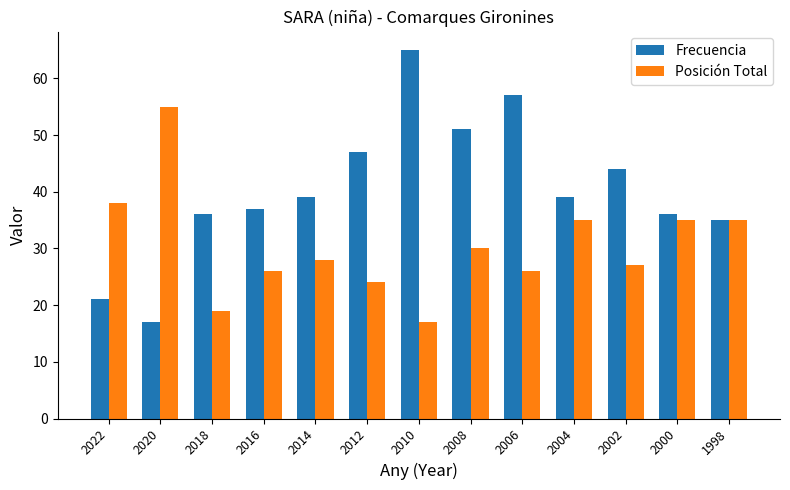

What is the lowest value of the Posición Total series?

17